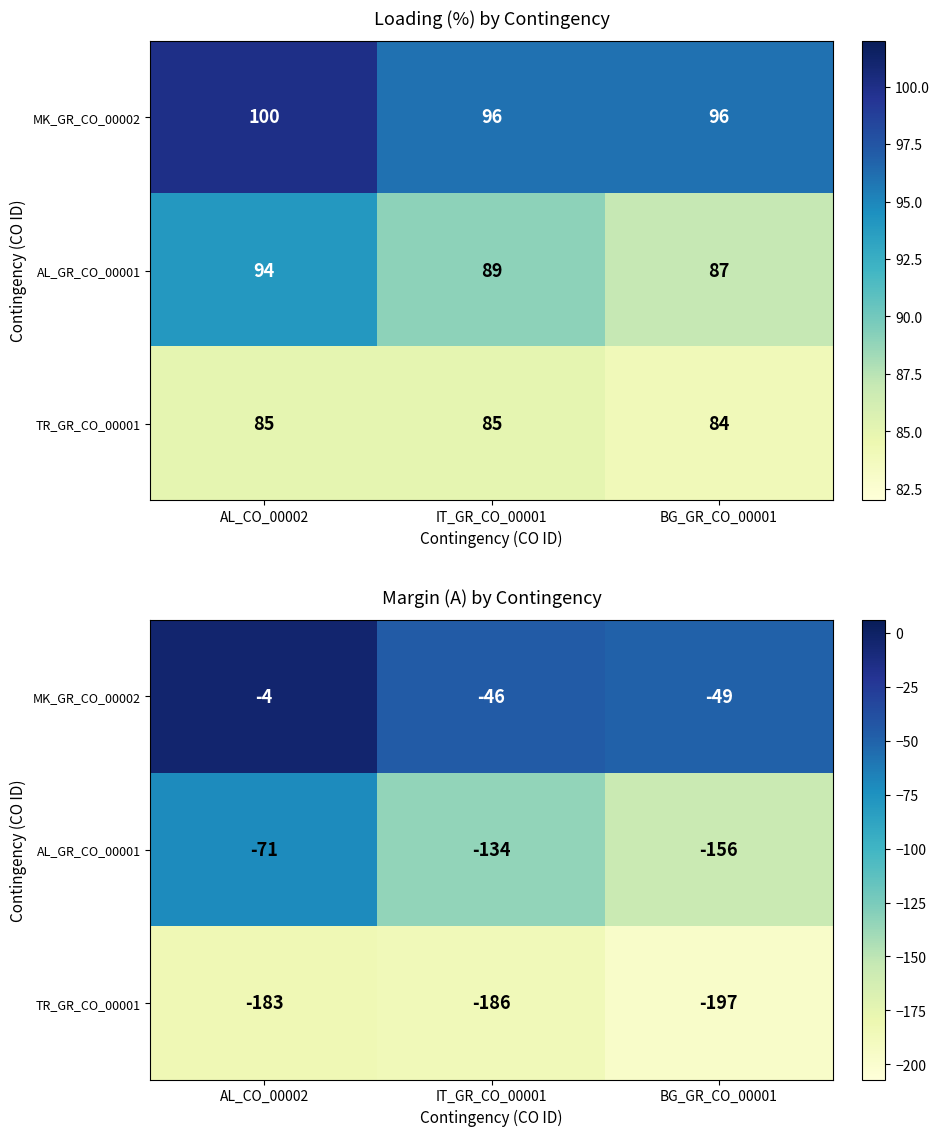

How many categories are shown in the chart?

3